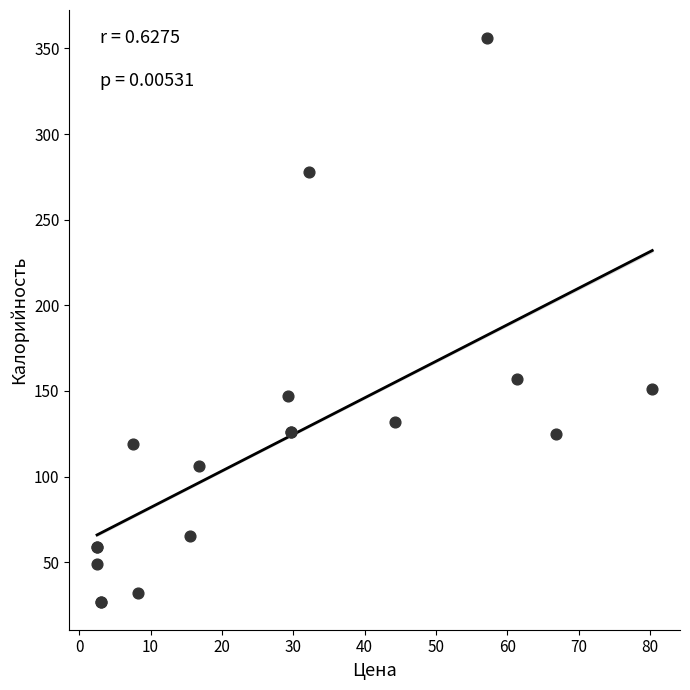

What Y value in the scatter plot is closest to 191?

157